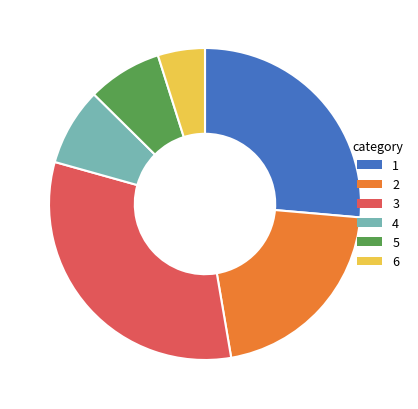

Does 5 represent more than half of the total?

No